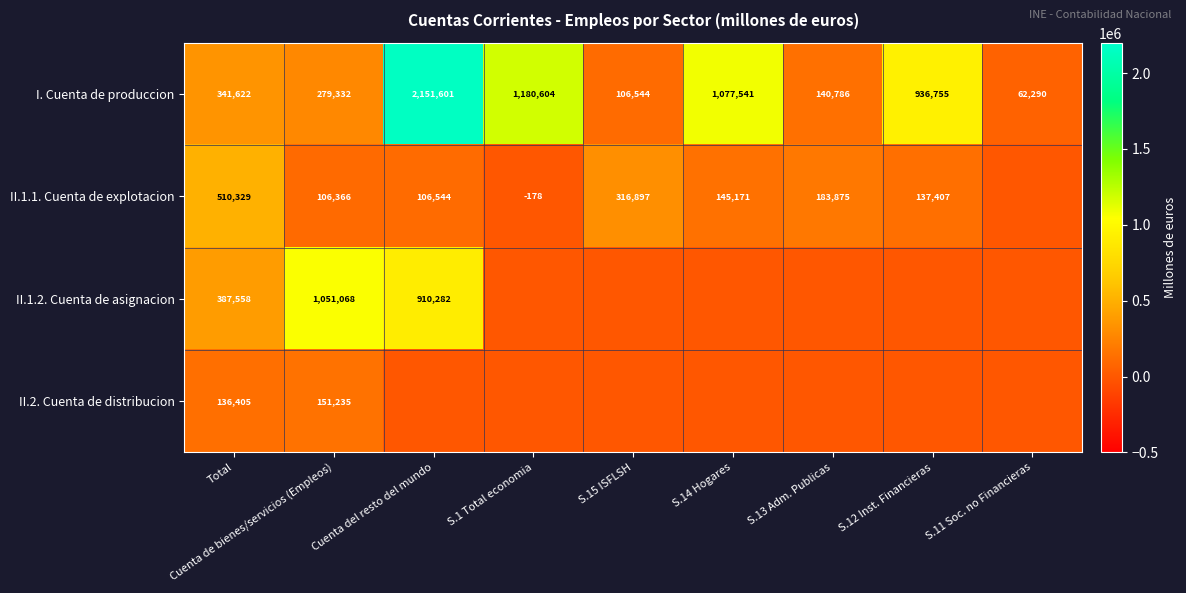

What is the total value across all series at S.15 ISFLSH?

423441